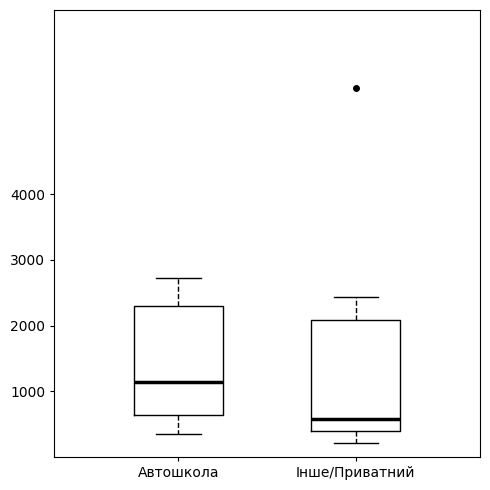

Which box's median line is the lowest?

Інше/Приватний